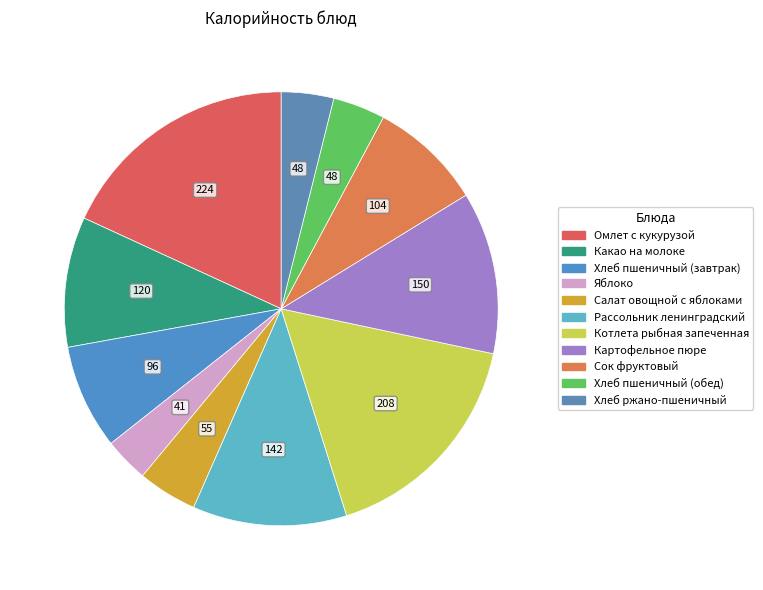

To the nearest percent, what is the combined percentage of Хлеб пшеничный (обед) and Яблоко?

7%